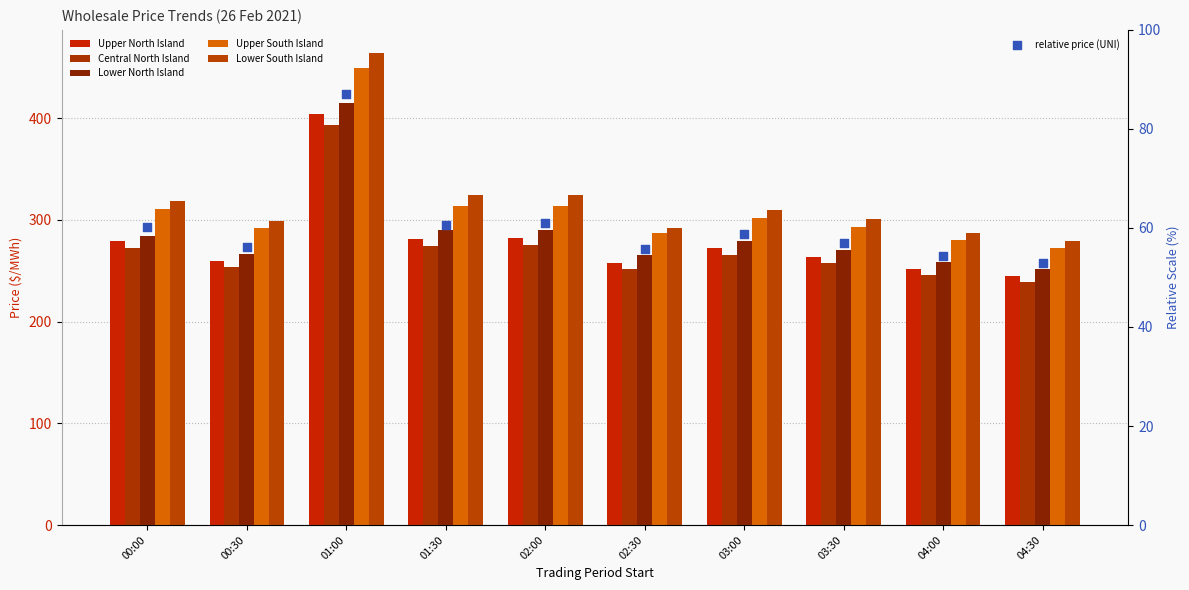

Which series has the largest total across all categories?

Lower South Island